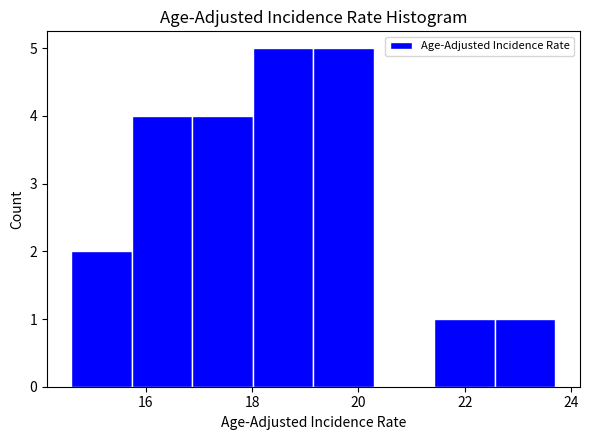

Reading left to right, list every bar in this chart as the range it spans on the x-axis followed by its height. Neither the bar edges nor the heights are printed on the chart, so give them approximately, as read against the axes.

14.6 to 15.8: 2
15.8 to 16.8: 4
16.8 to 18.0: 4
18.0 to 19.2: 5
19.2 to 20.2: 5
20.2 to 21.4: 0
21.4 to 22.6: 1
22.6 to 23.8: 1